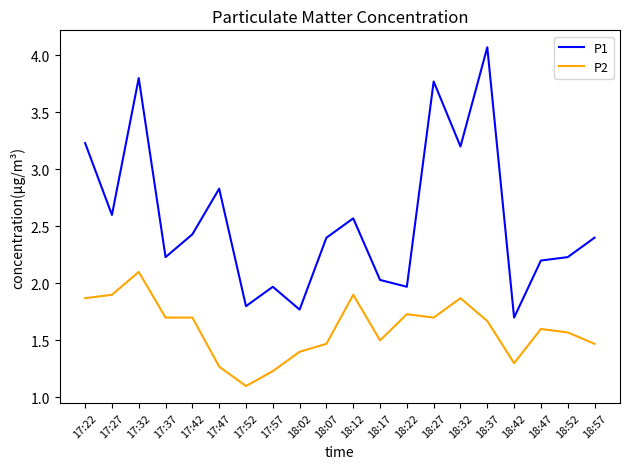

Which series has the largest range (max minus min)?

P1